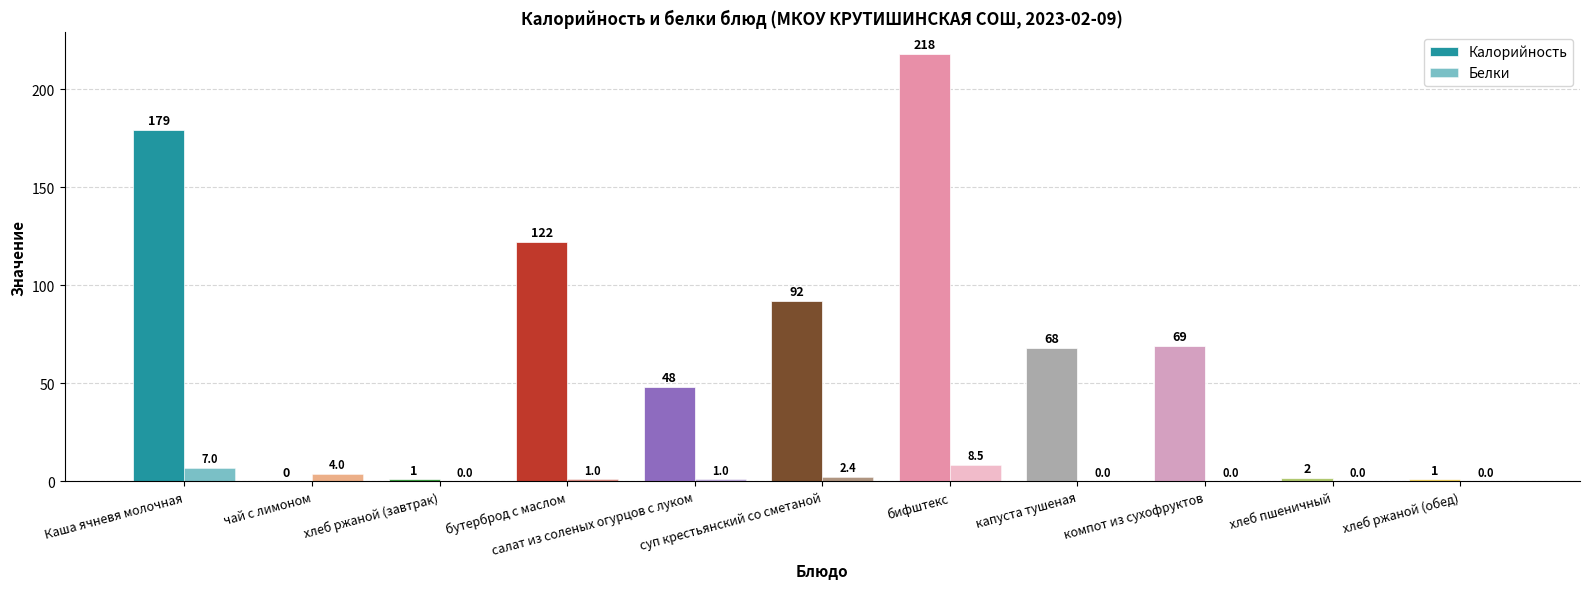

What is the total value across all series at хлеб ржаной (обед)?

1.0